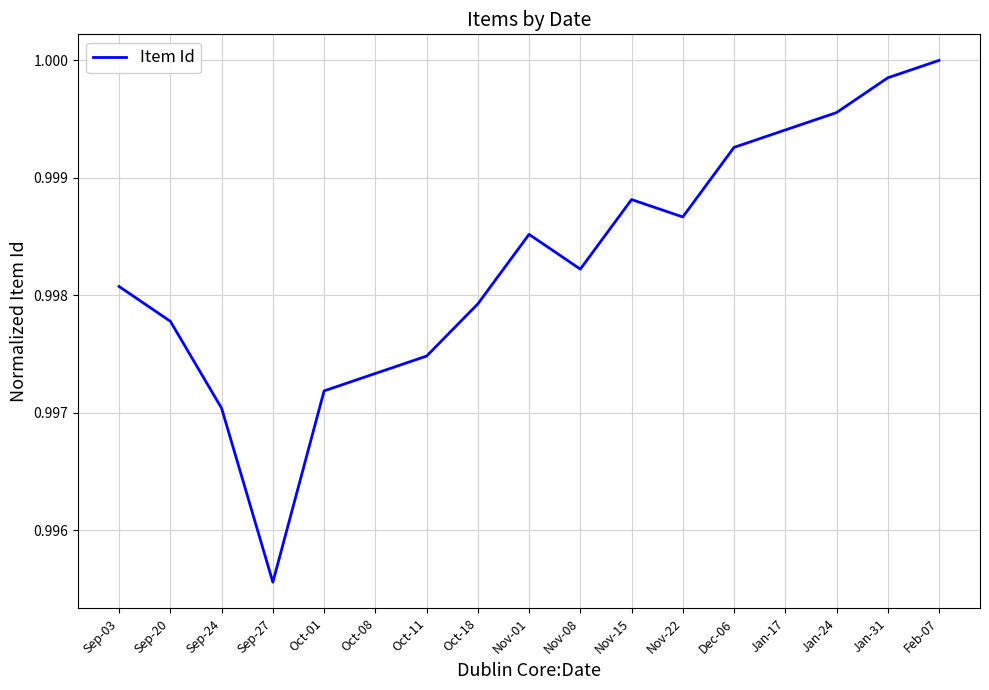

What position from the left is Nov-22?

12